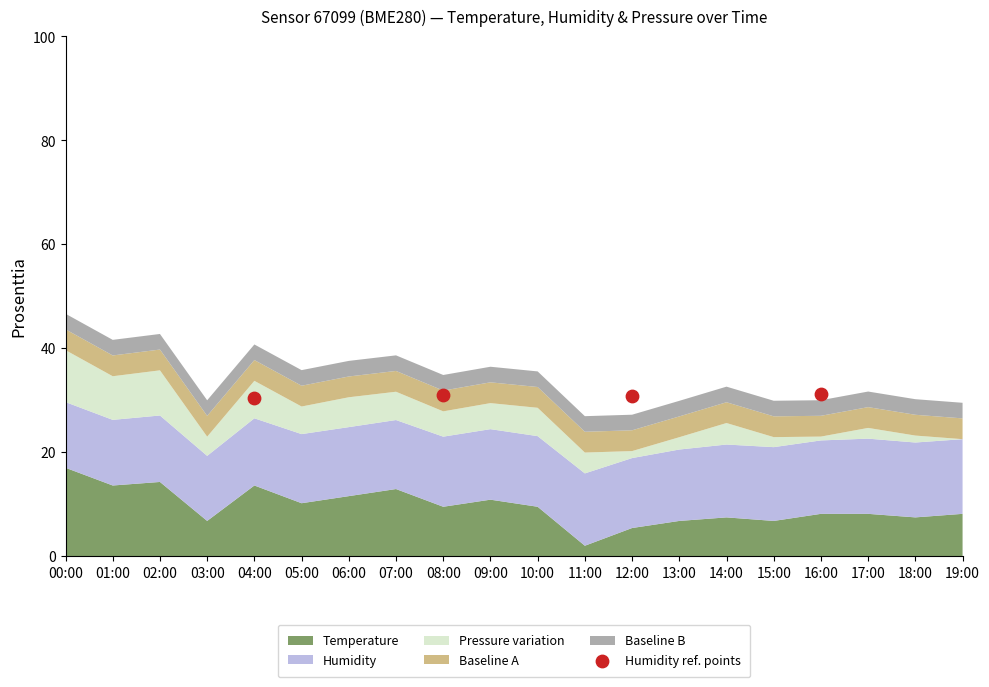

What is the range of Y values (max minus min)?

0.7